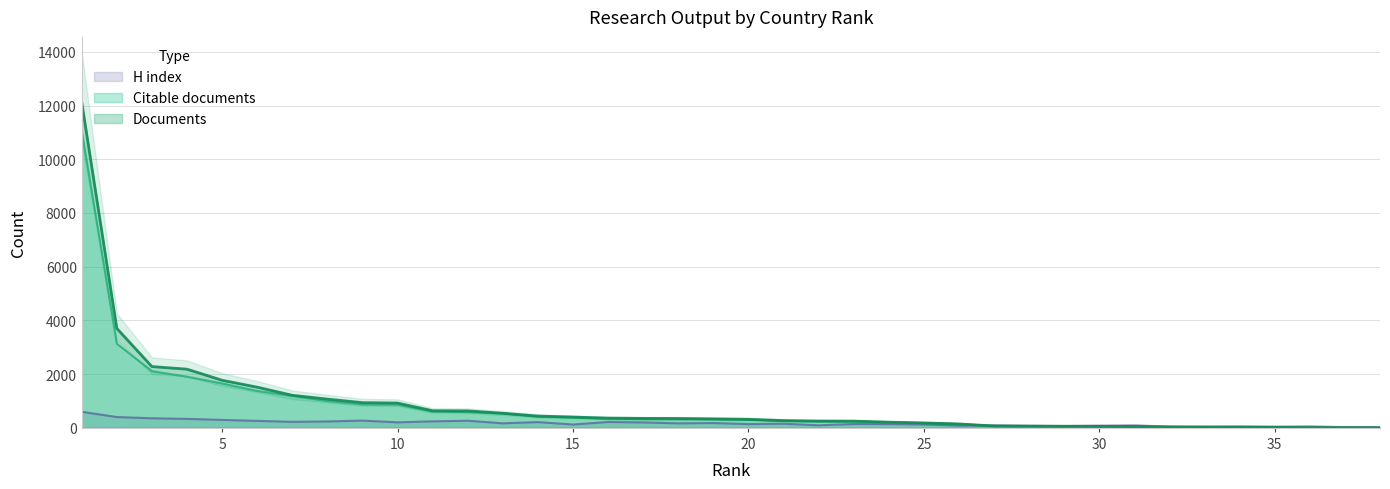

At how many categories does at least one series exceed 6972?

1